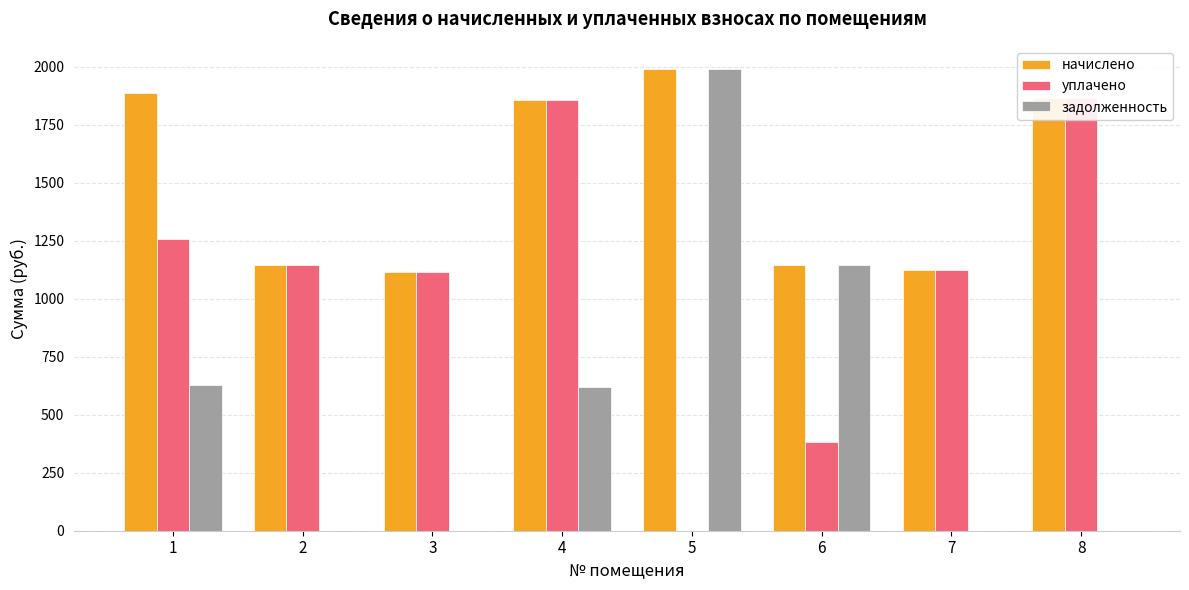

What is the average value of the уплачено series?

1093.1